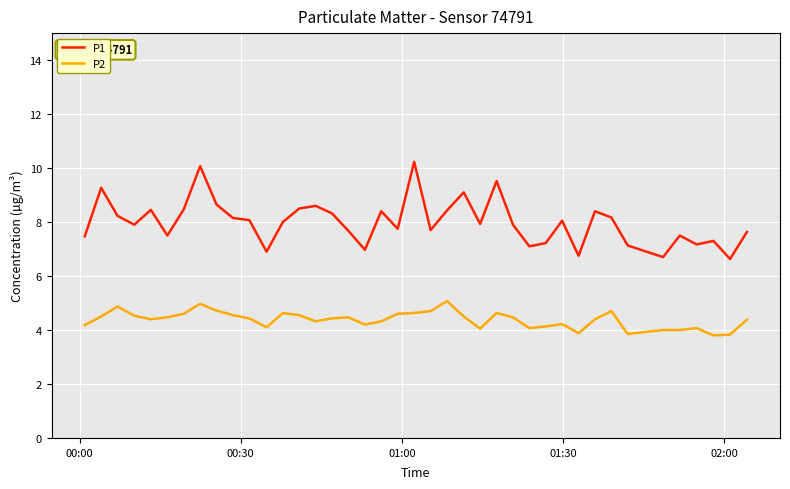

Which series has the widest spread of values?

P1